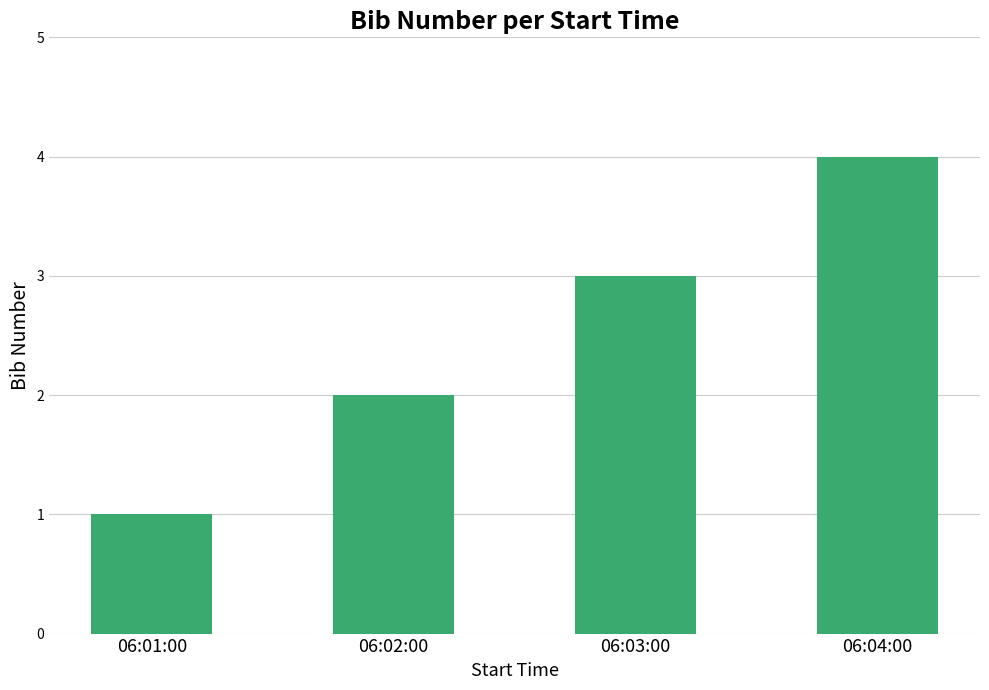

What is the minimum value shown in the chart?

1